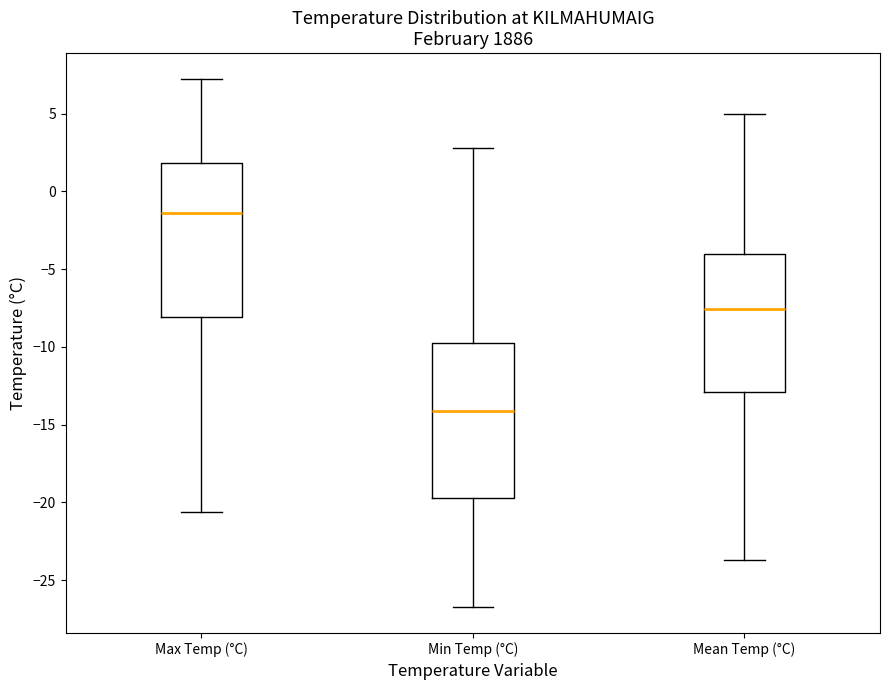

Which box has the lowest median line?

Min Temp (°C)